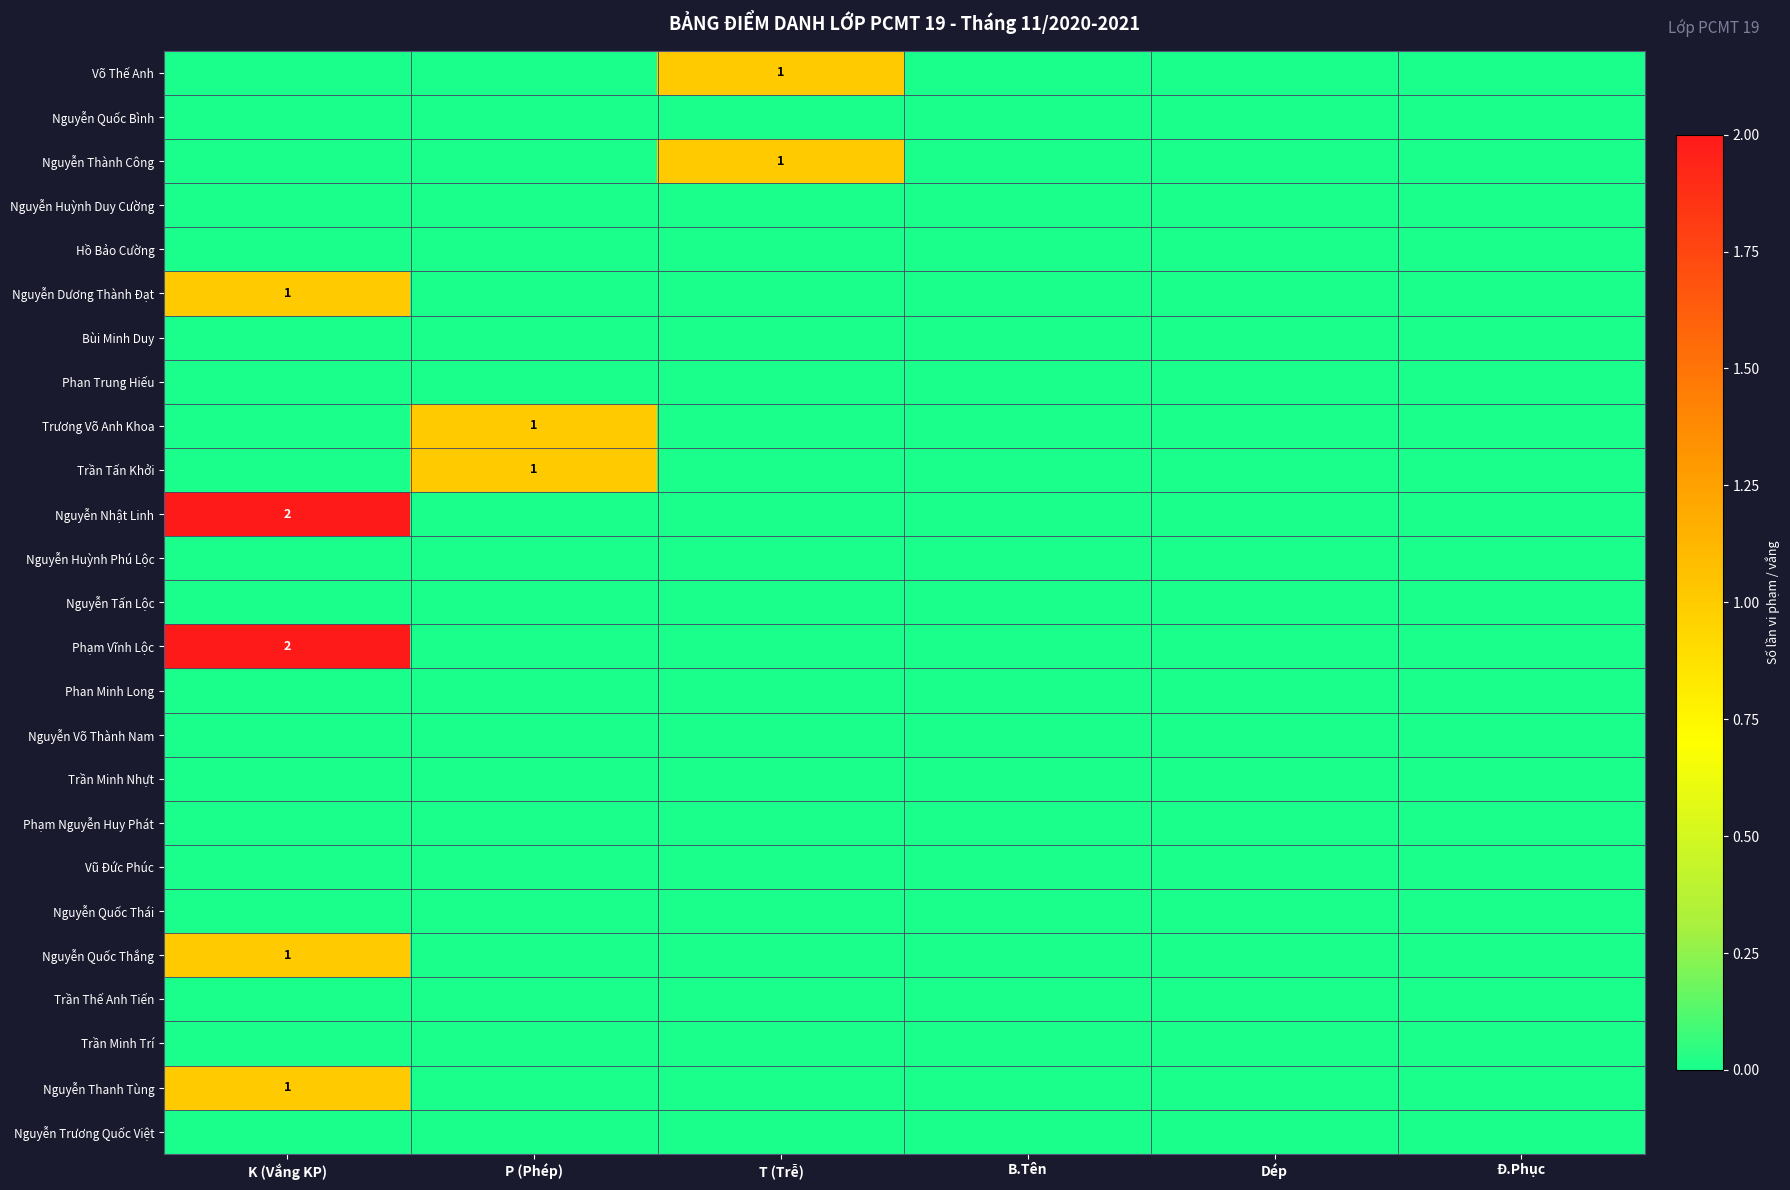

True or false: Nguyễn Thanh Tùng has a value of 1 at K (Vắng KP).

True